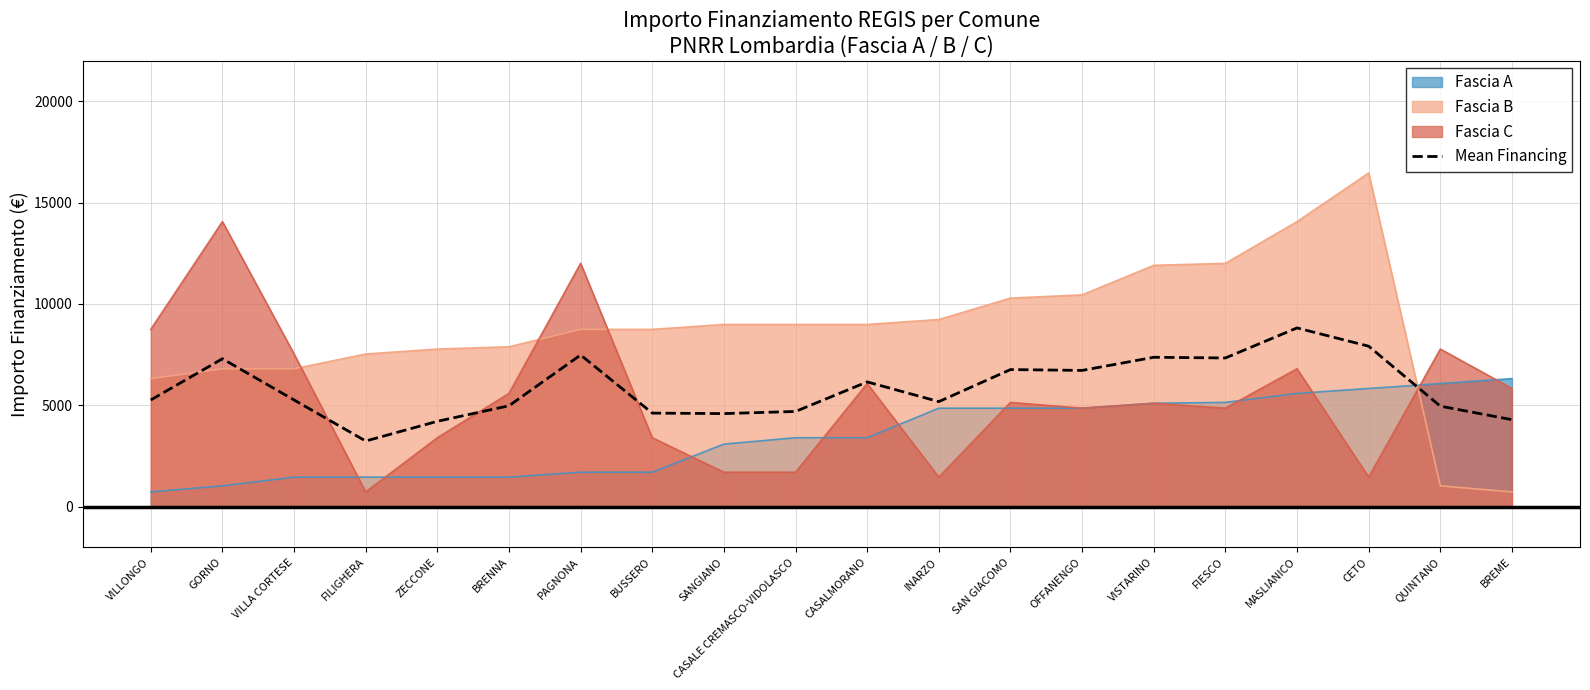

Where is the data nearest to the value 6029?

CASALMORANO